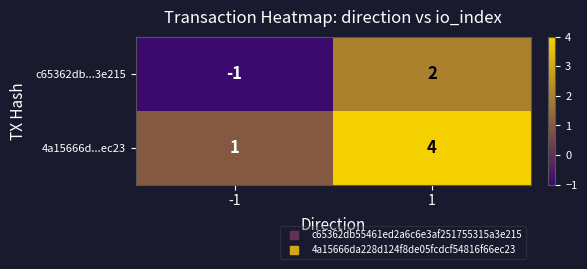

Reading right to left, what are all the values shown in this chart?

c65362db...3e215: 2	-1
4a15666d...ec23: 4	1